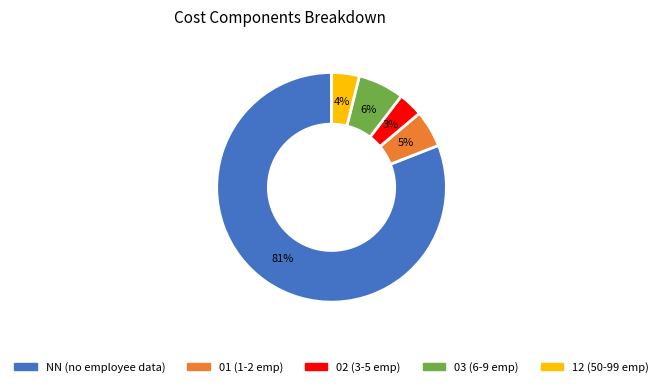

Is it true that NN (no employee data) is 81% of the pie?

True